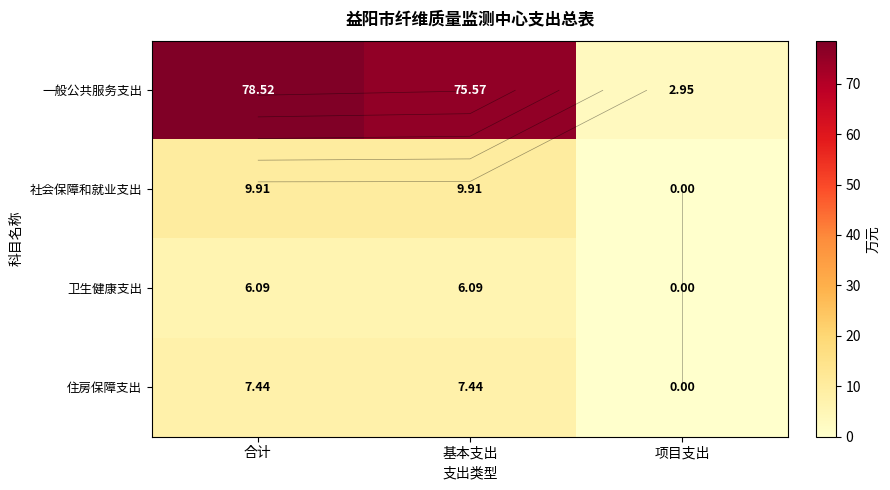

What is the total value across all series at 项目支出?

3.0